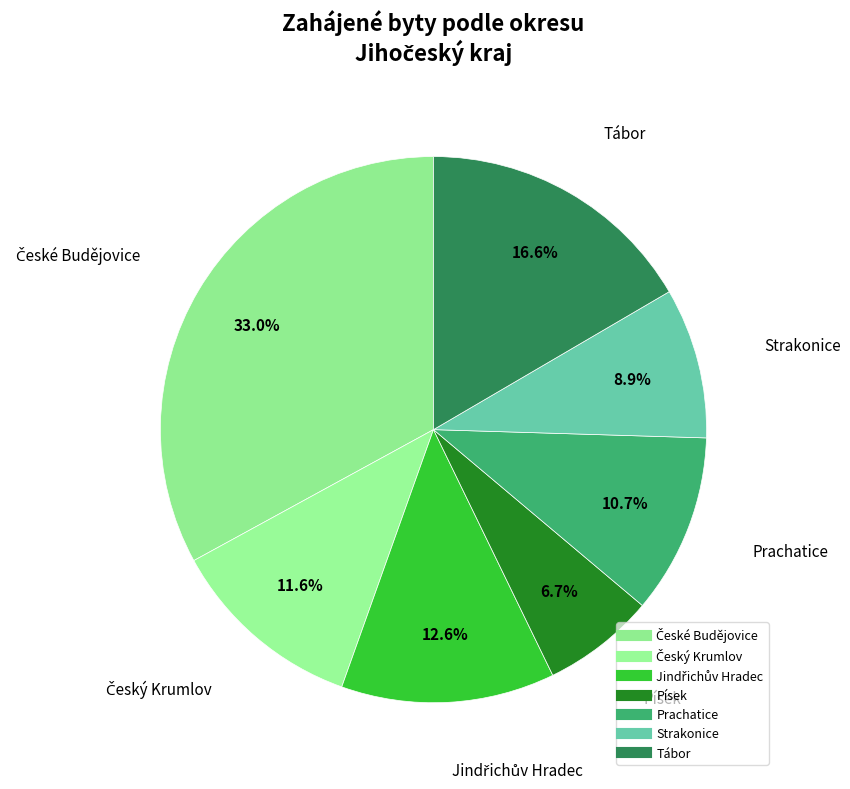

Does Český Krumlov account for over 50% of the chart?

No